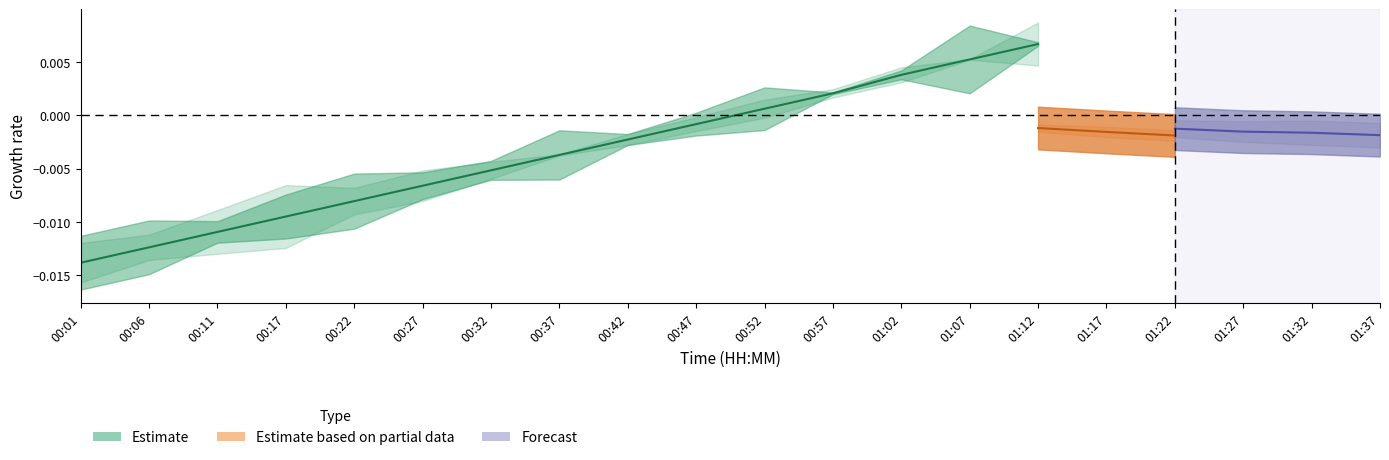

Reading left to right, extract all data points from this chart.

00:01=-0.0	00:06=-0.0	00:11=-0.0	00:17=-0.0	00:22=-0.0	00:27=-0.0	00:32=-0.0	00:37=-0.0	00:42=-0.0	00:47=-0.0	00:52=0.0	00:57=0.0	01:02=0.0	01:07=0.0	01:12=0.0